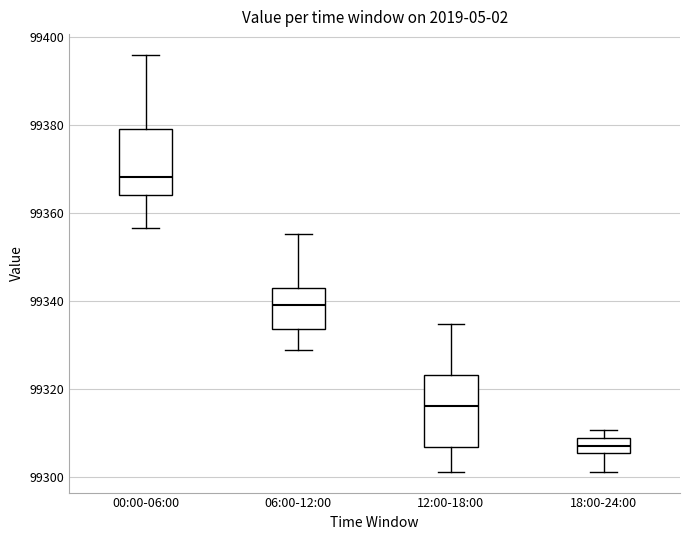

Which box's median line is the lowest?

18:00-24:00